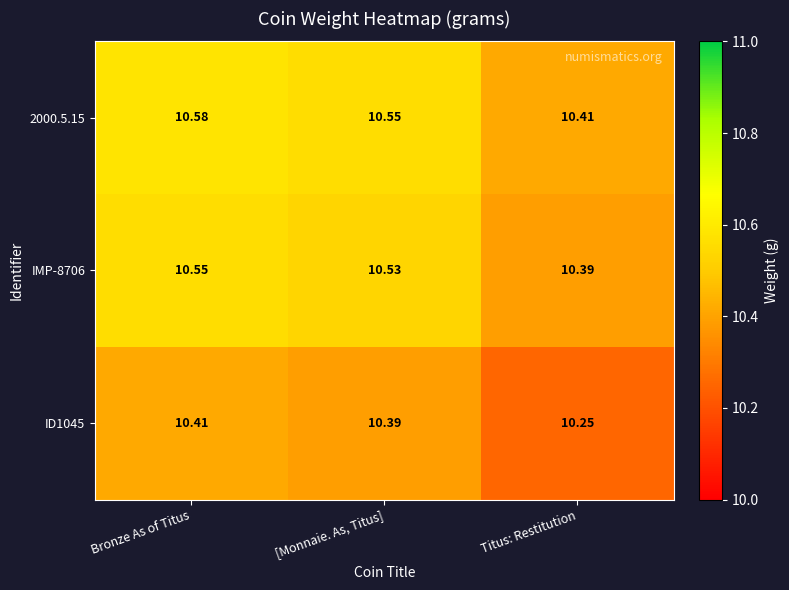

At which label is ID1045 closest to 10?

Titus: Restitution